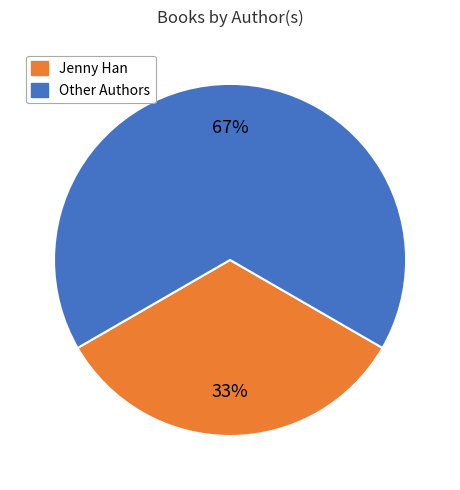

To the nearest percent, what is the average slice percentage?

50%